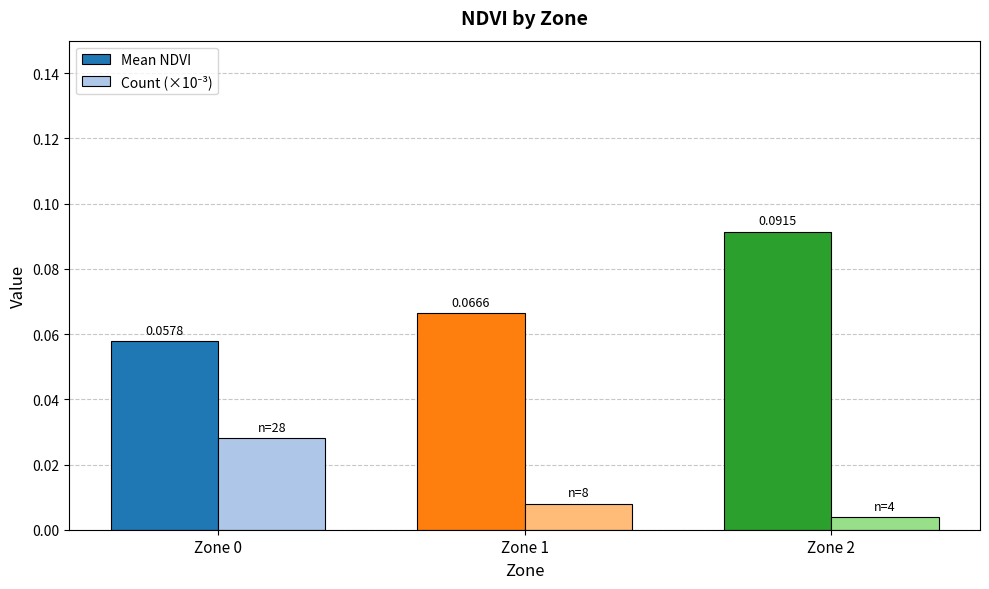

At how many categories does at least one series exceed 0?

3